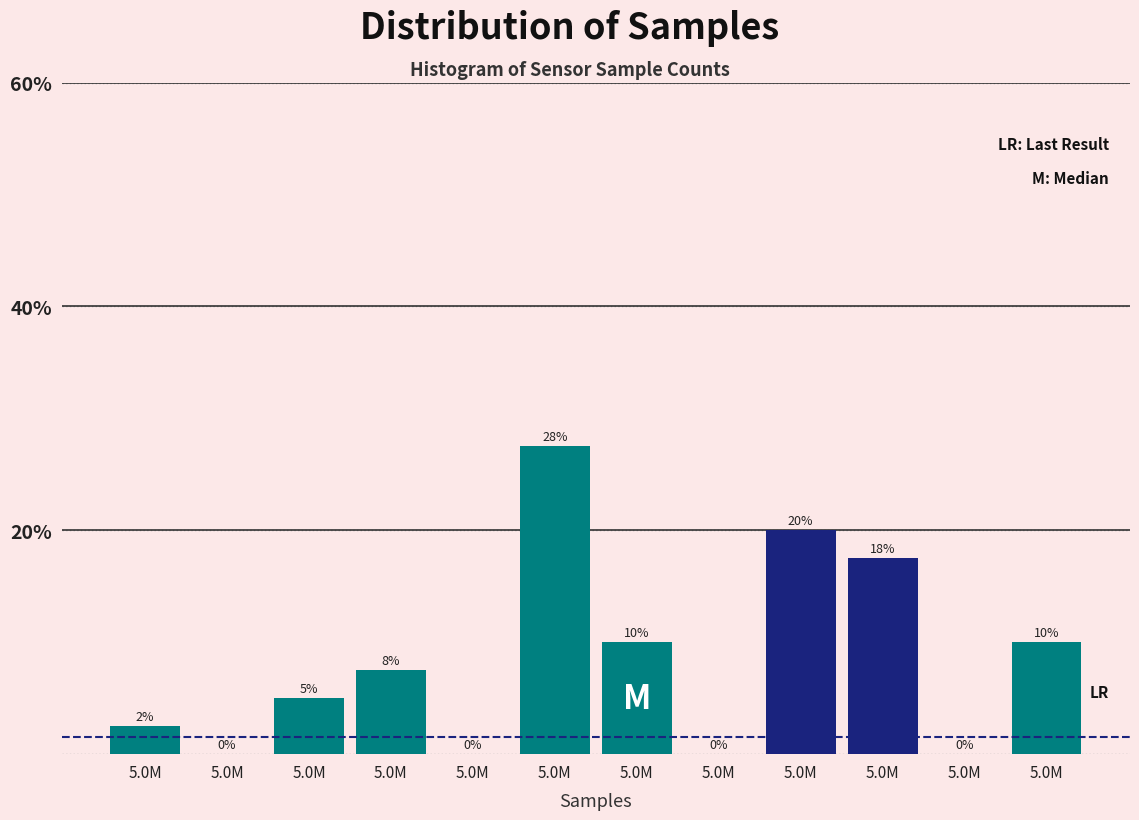

How many series are shown in this chart?

1